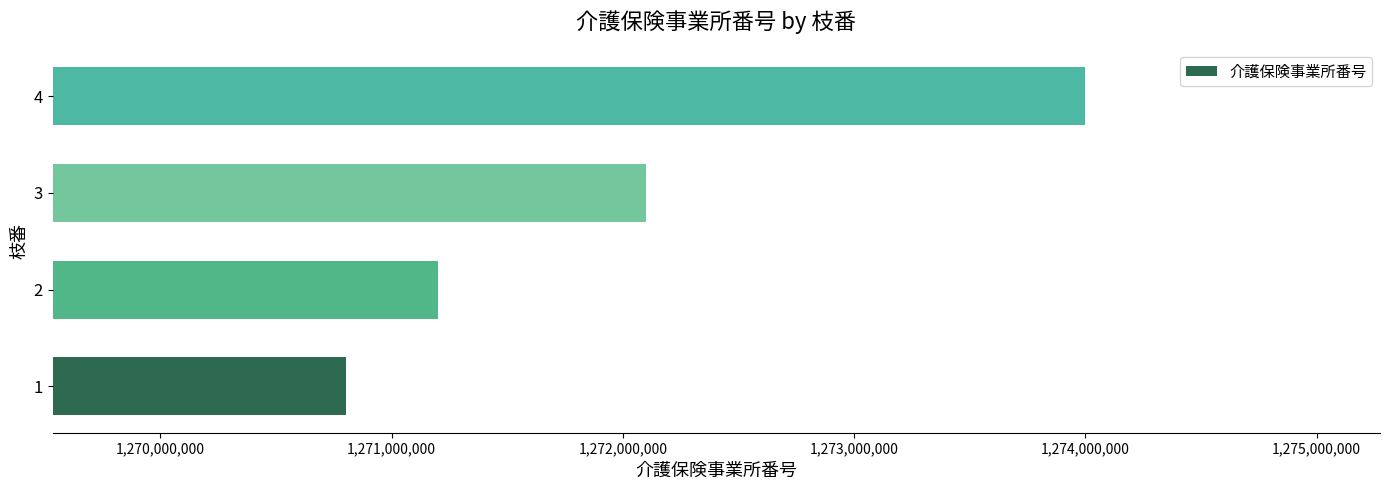

What is the sum of the values at 4 and 2?

2545202357